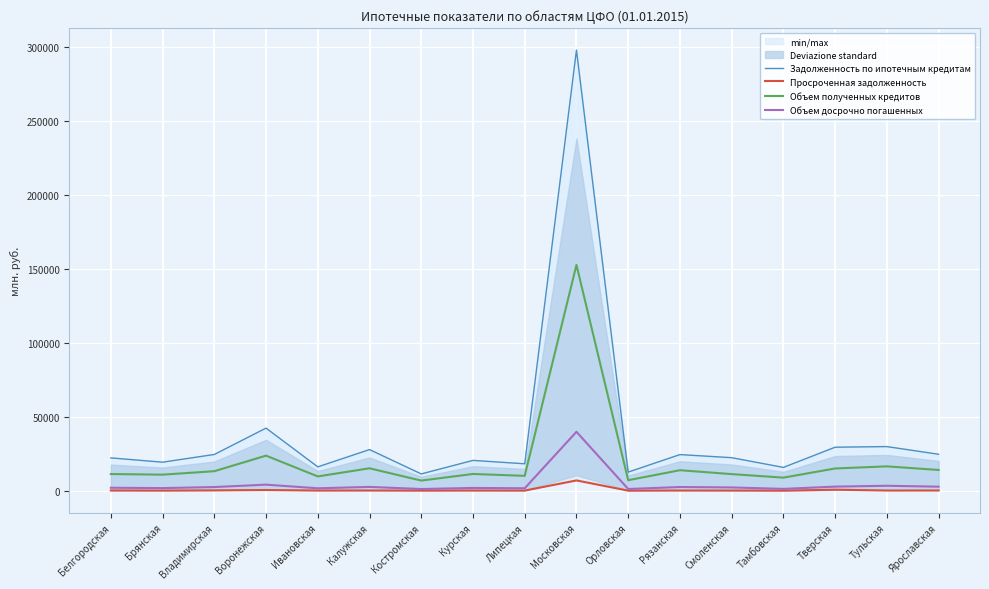

What is the greatest value displayed?

297978